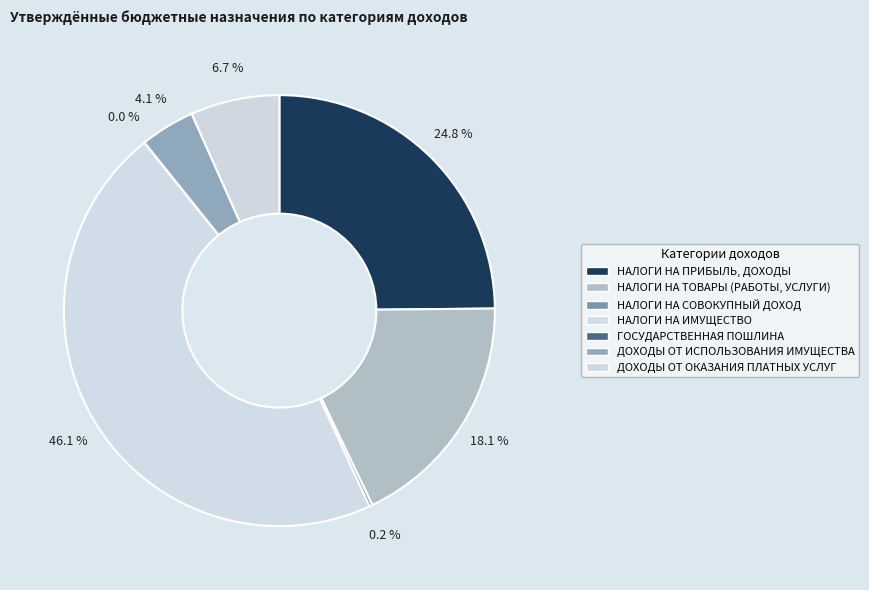

To the nearest percent, what is the combined percentage of ДОХОДЫ ОТ ИСПОЛЬЗОВАНИЯ ИМУЩЕСТВА and НАЛОГИ НА СОВОКУПНЫЙ ДОХОД?

4%